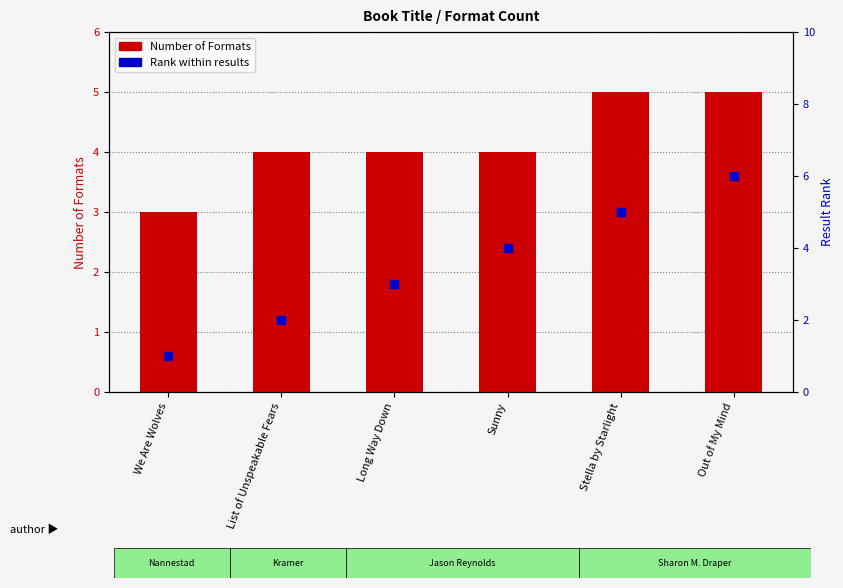

Is the value of Number of Formats at We Are Wolves greater than the value of Rank within results at List of Unspeakable Fears?

Yes